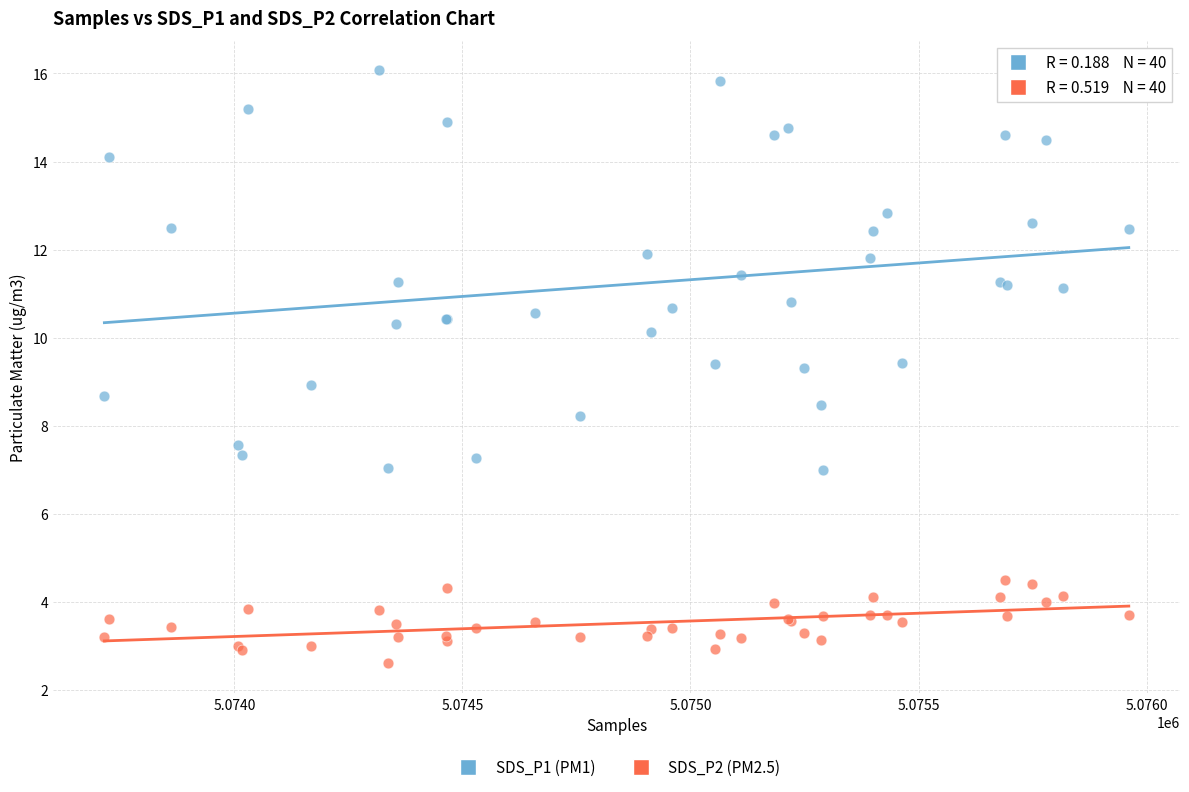

Which series has the widest spread of Y values?

SDS_P1 (PM1)